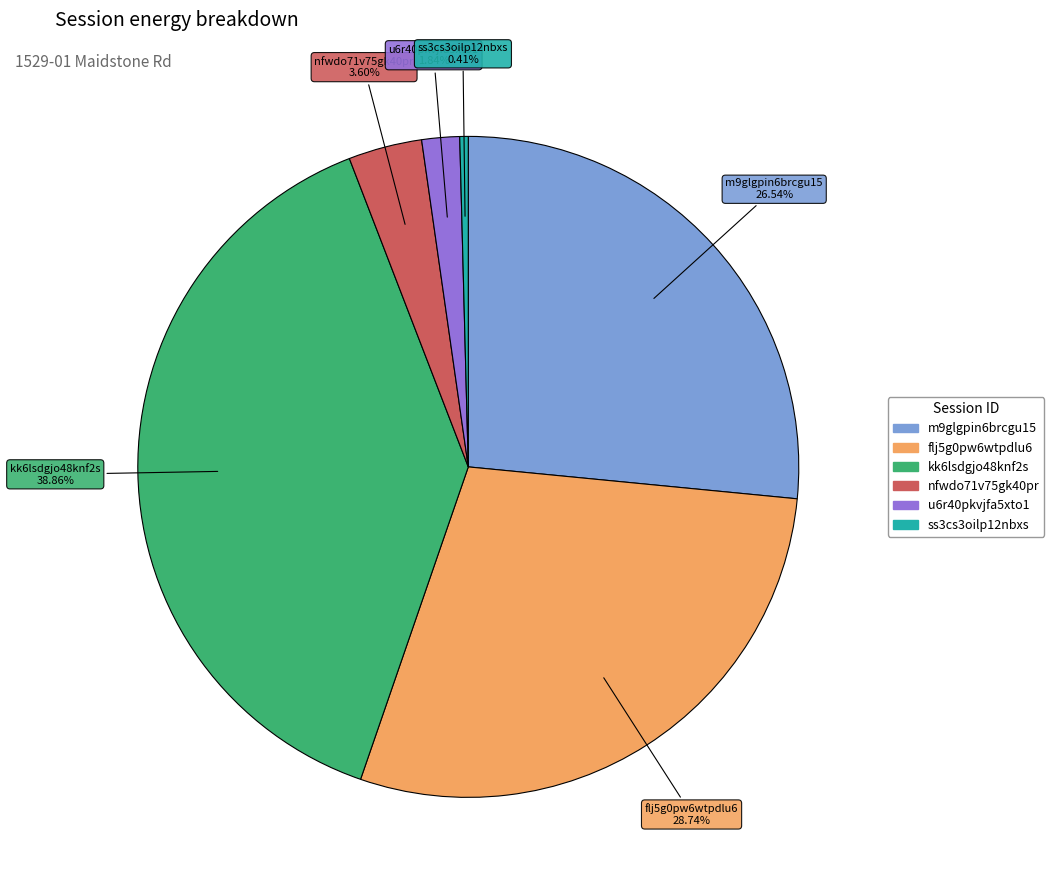

How many segments does this pie chart have?

6